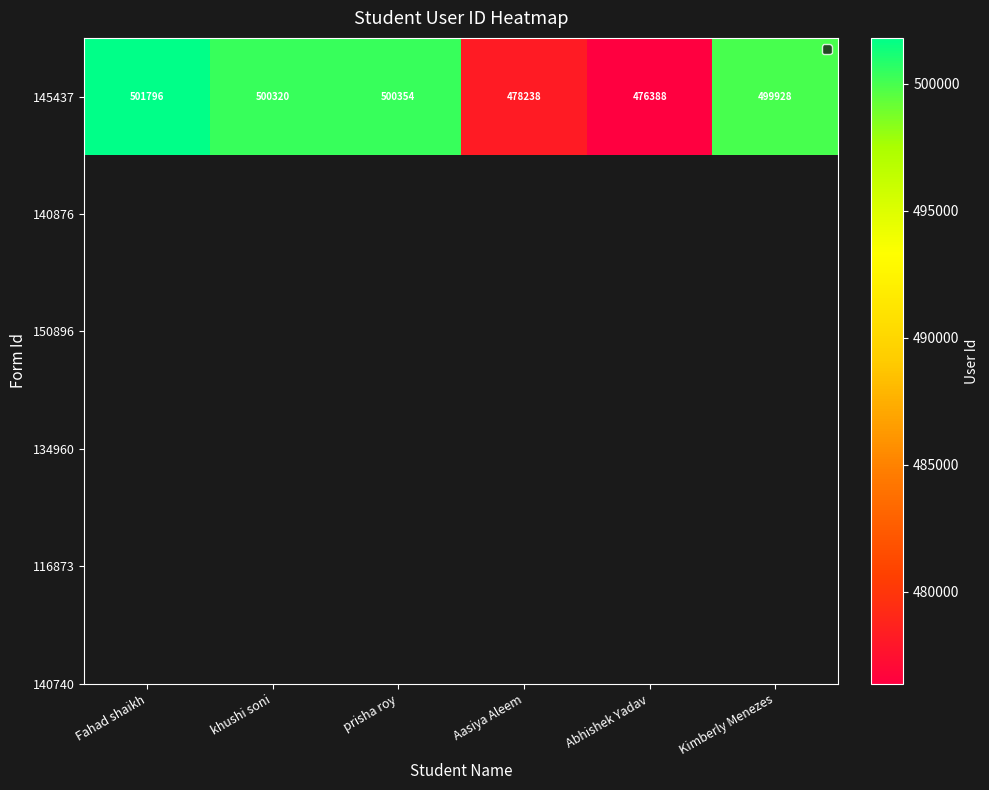

Which category has the highest value across all series?

Fahad shaikh